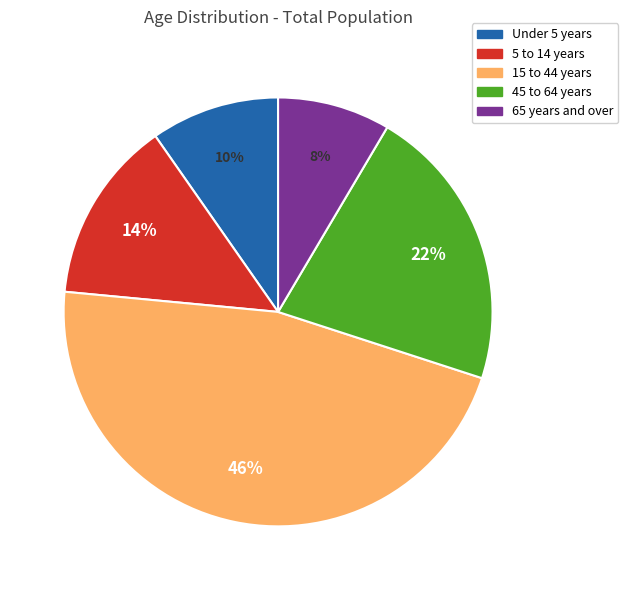

Rank the categories by value from highest to lowest.

15 to 44 years, 45 to 64 years, 5 to 14 years, Under 5 years, 65 years and over